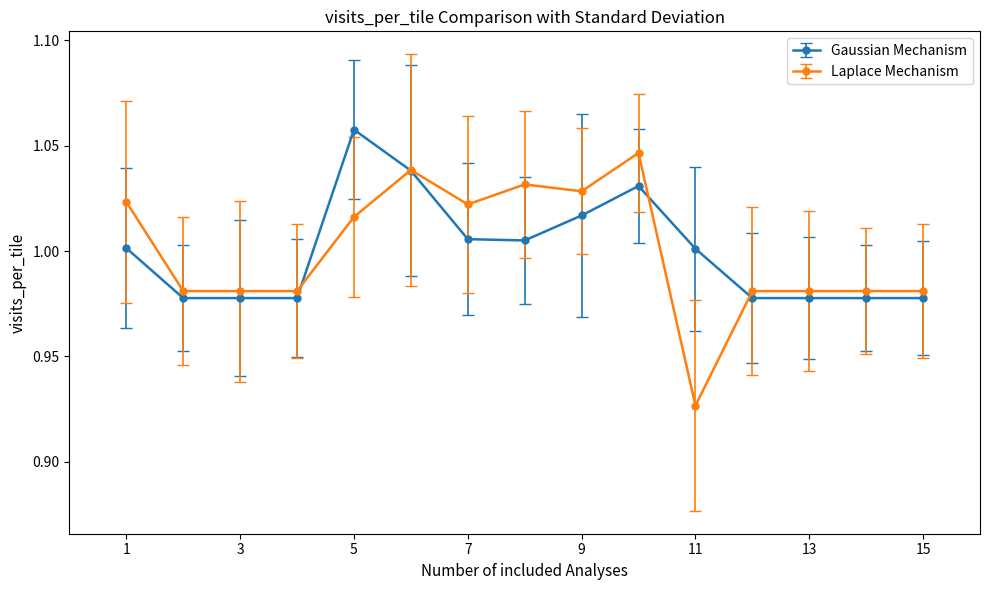

At how many categories does at least one series exceed 0?

15